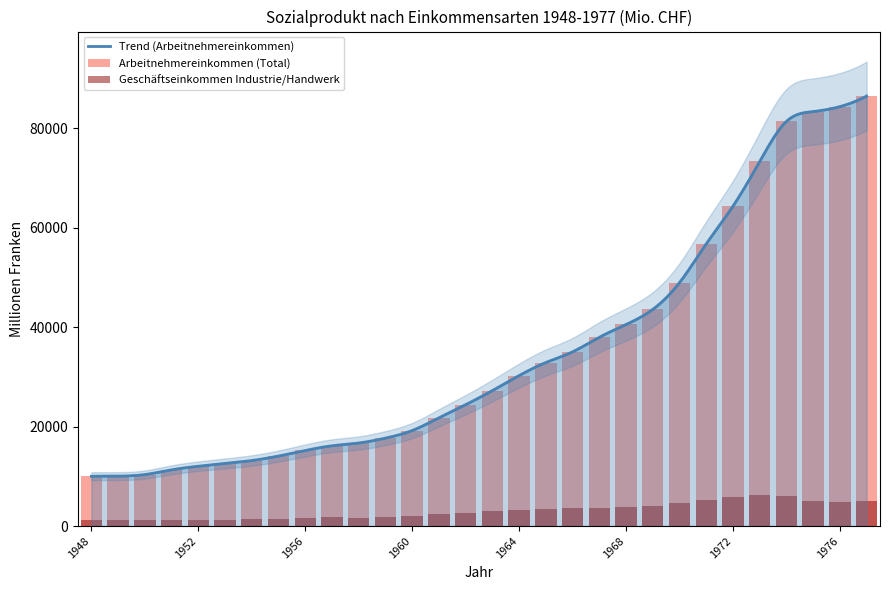

Which series has the widest spread of values?

Arbeitnehmereinkommen (Total)